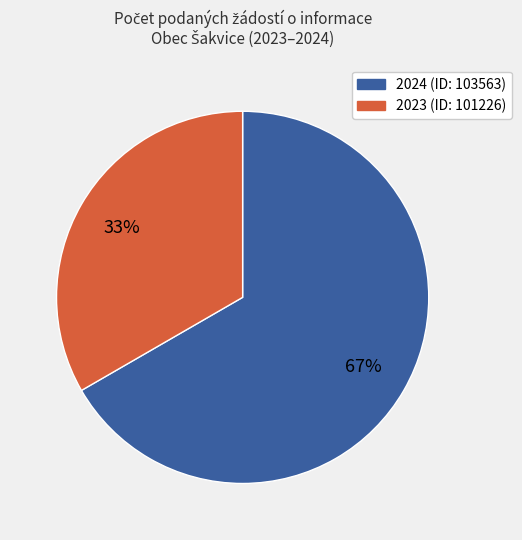

To the nearest percent, what is the combined percentage of 2023 (ID: 101226) and 2024 (ID: 103563)?

100%